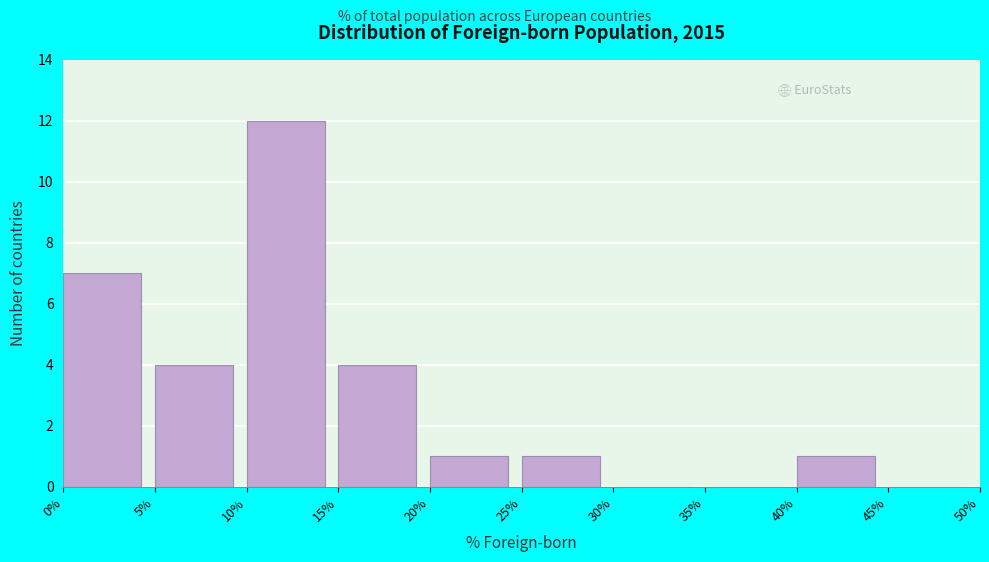

What is the height of the bar covering 25% to 30% on the x-axis? The values are not printed on the chart, so give them approximately, as read against the axis.

1